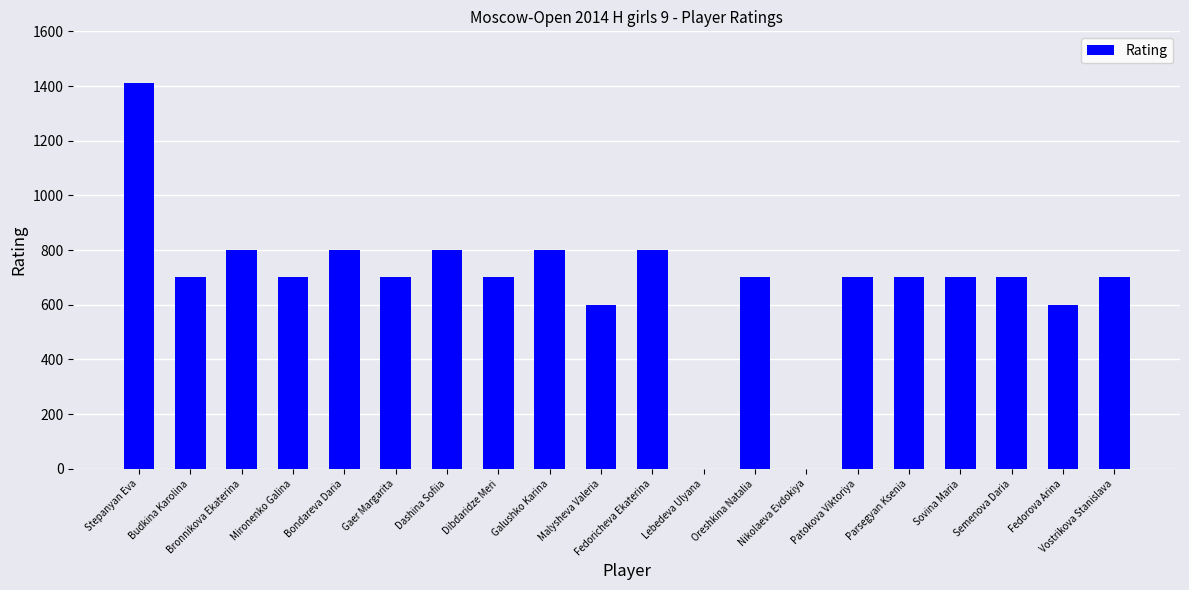

True or false: the data shows 700 at Oreshkina Natalia.

True